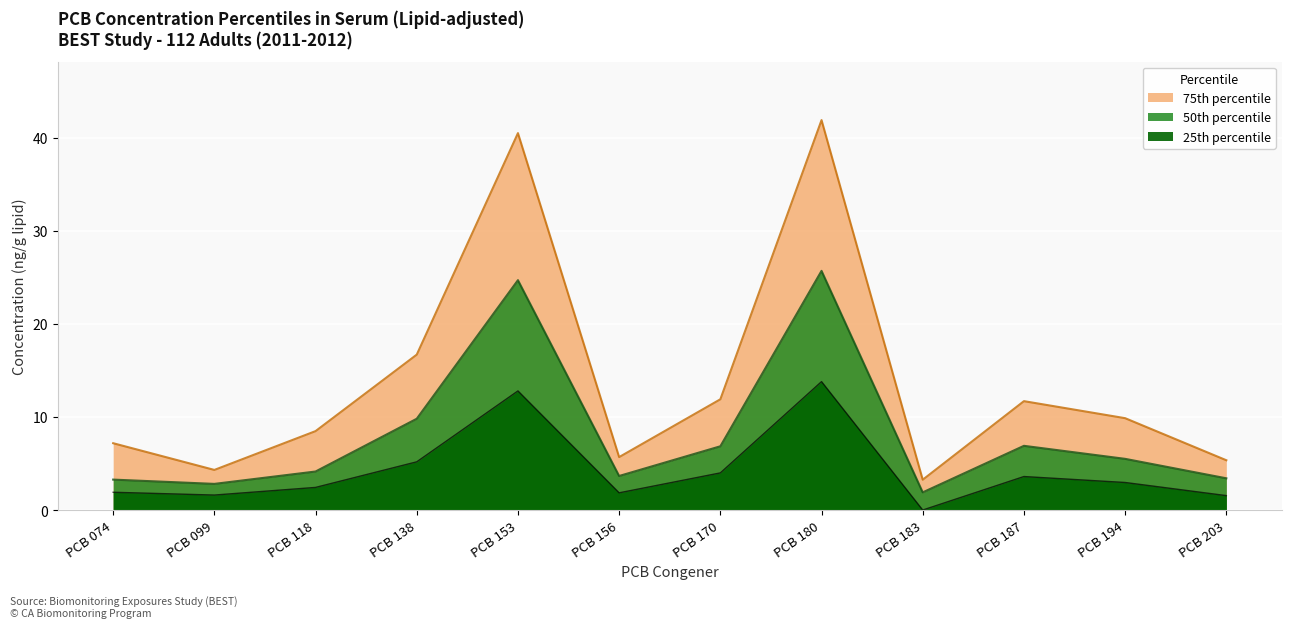

True or false: 25th percentile and 50th percentile cross at least once.

False